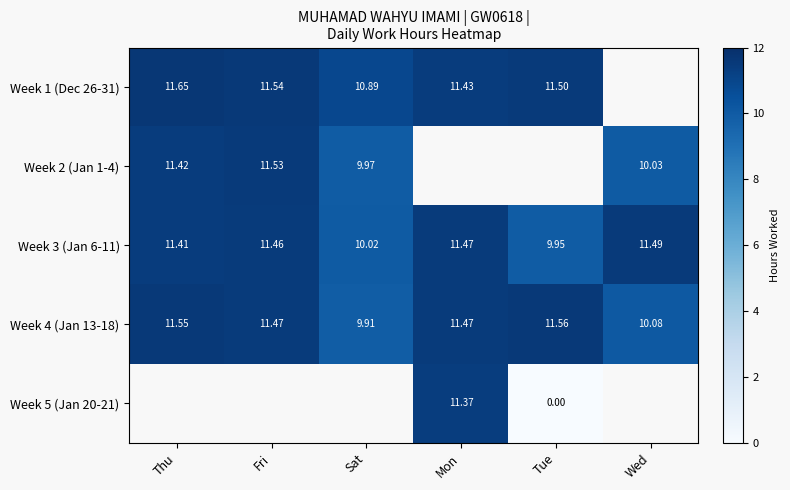

At which label does Week 4 (Jan 13-18) first exceed 11?

Thu